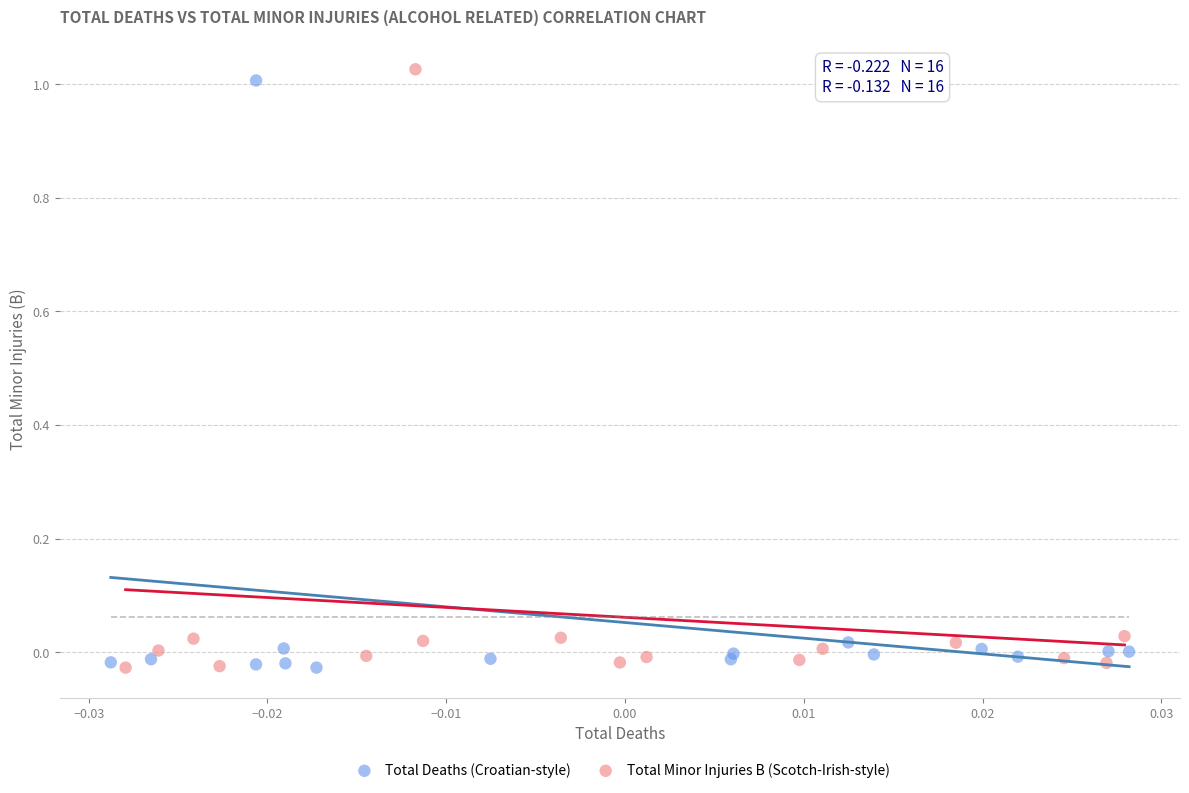

Which series has the largest Y range (max minus min)?

Total Minor Injuries B (Scotch-Irish-style)